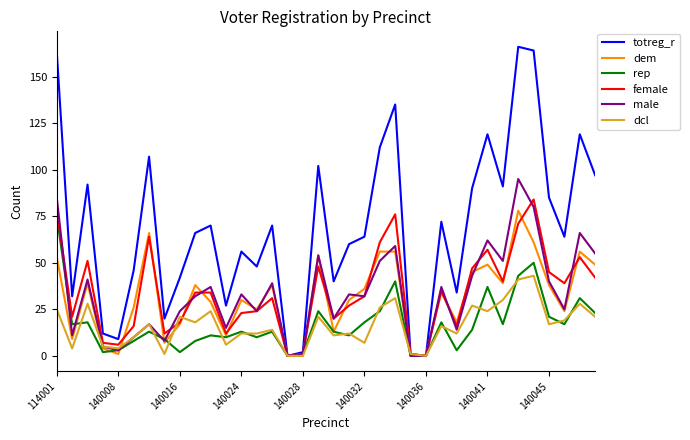

What is the maximum value shown in the chart?

166